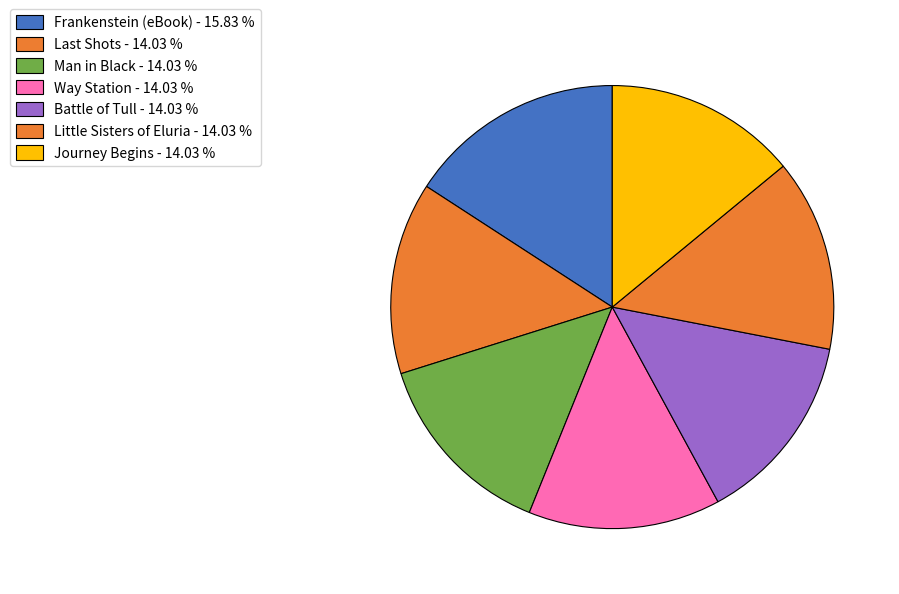

Which has a higher value, Frankenstein (eBook) or Way Station?

Frankenstein (eBook)